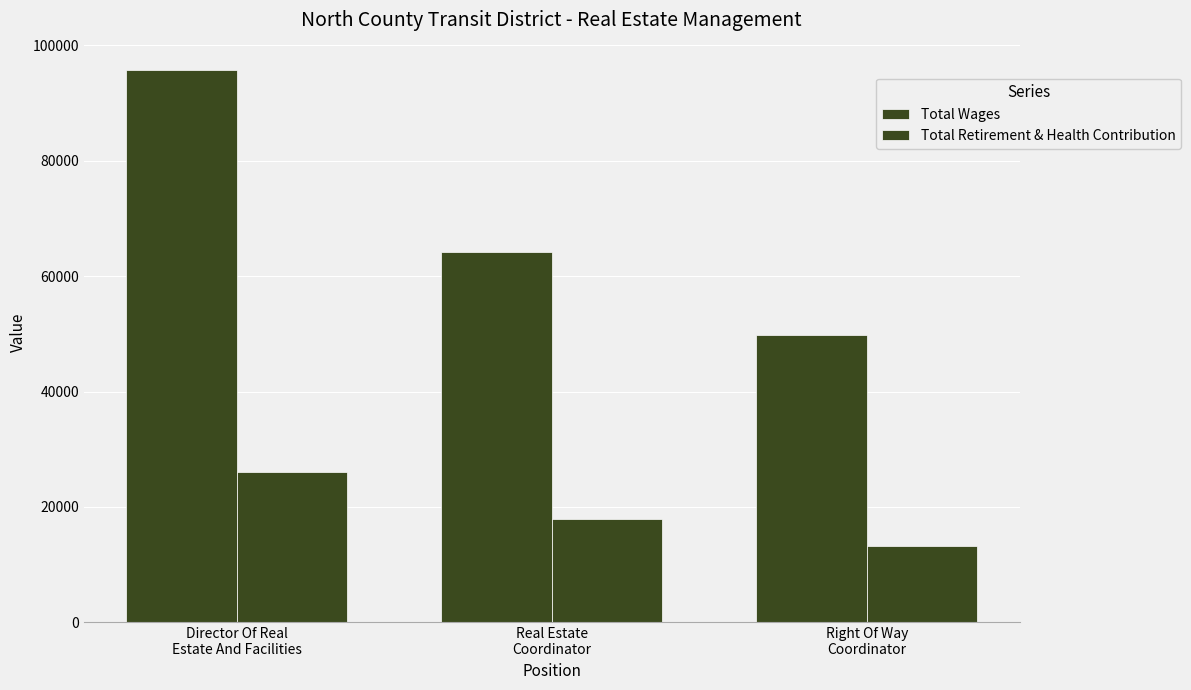

What is the lowest value of the Total Retirement & Health Contribution series?

13238